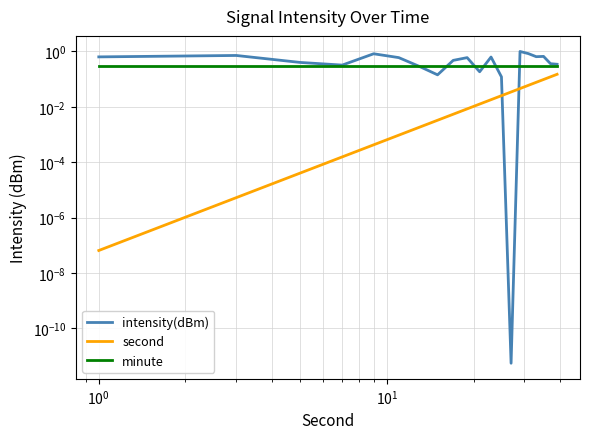

What is the label of the 18th point from the right?

$\mathdefault{10^{0}}$